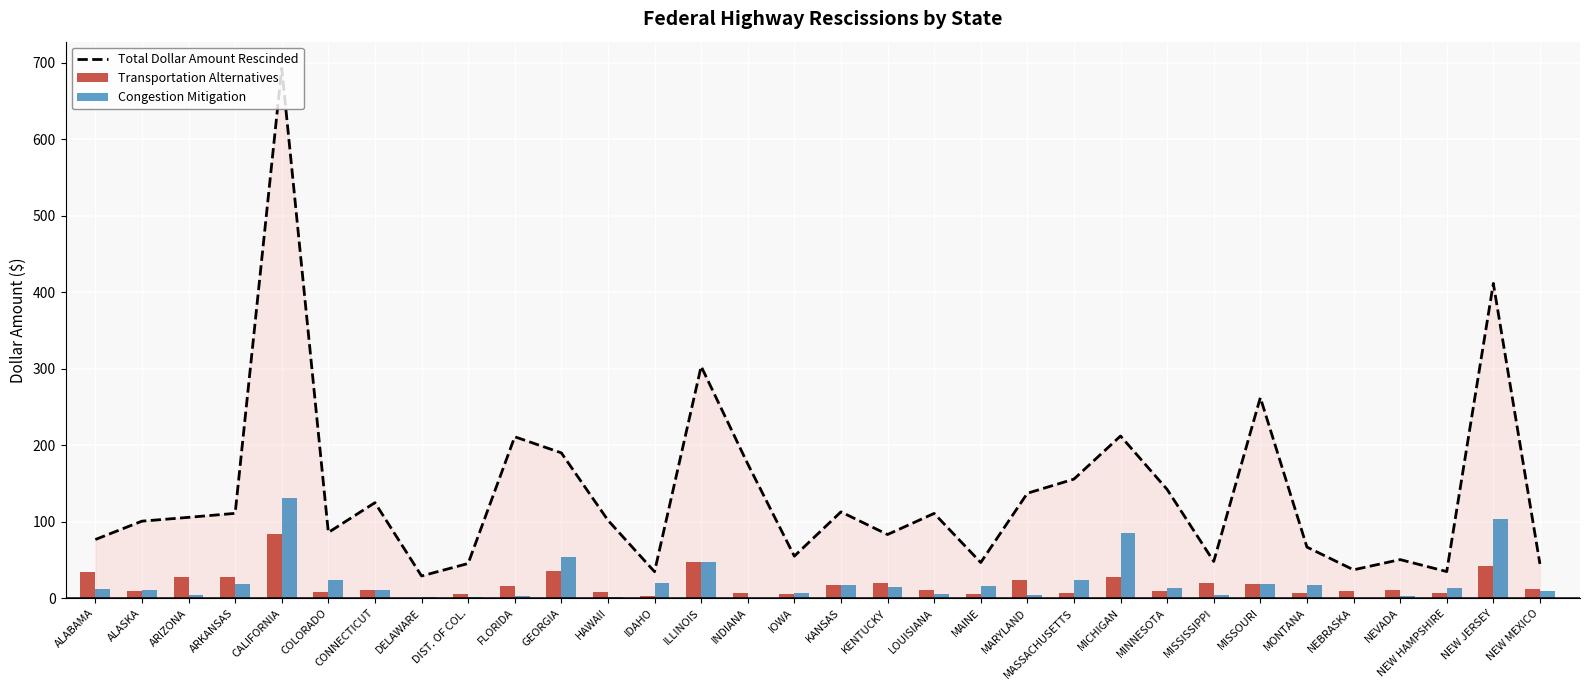

At which label does Congestion Mitigation first exceed 12?

ALABAMA